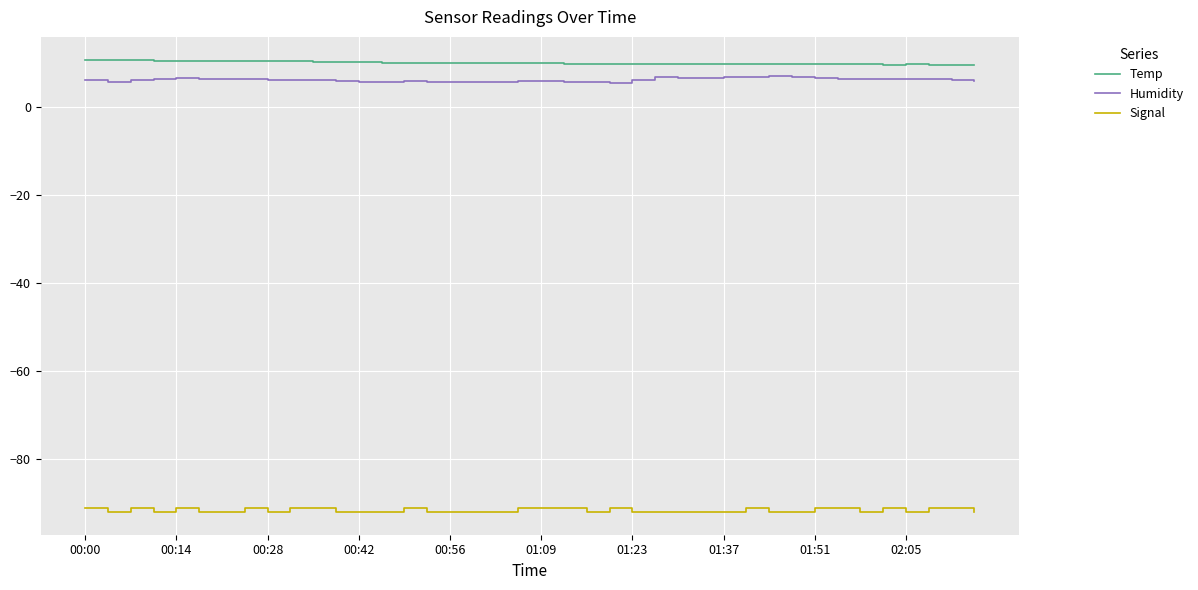

What is the minimum value for Humidity?

5.5